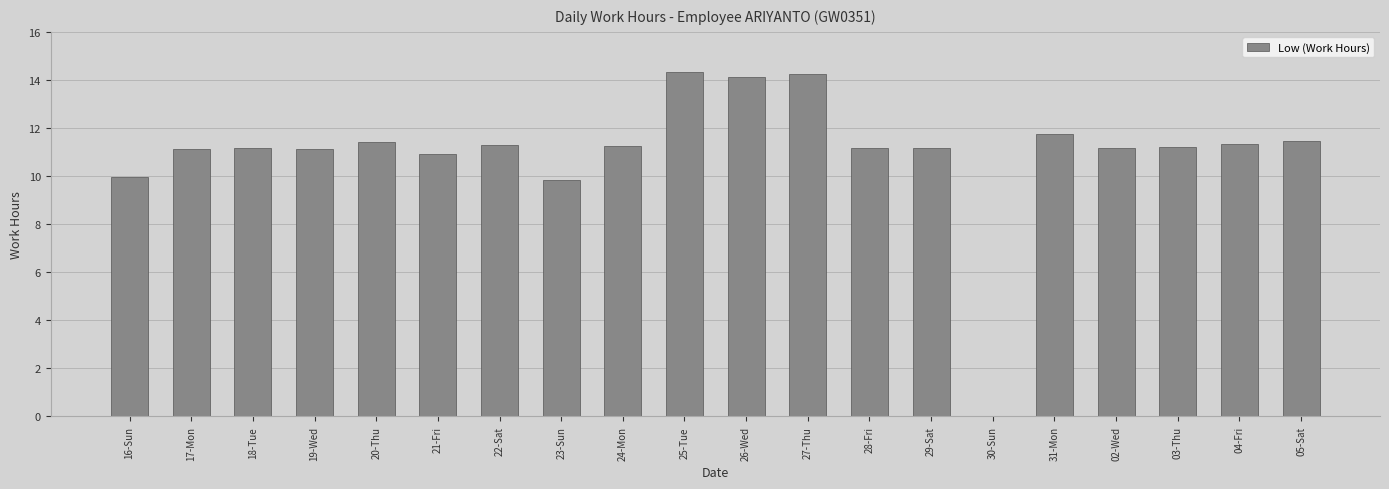

What is the approximate value at 03-Thu?

11.2